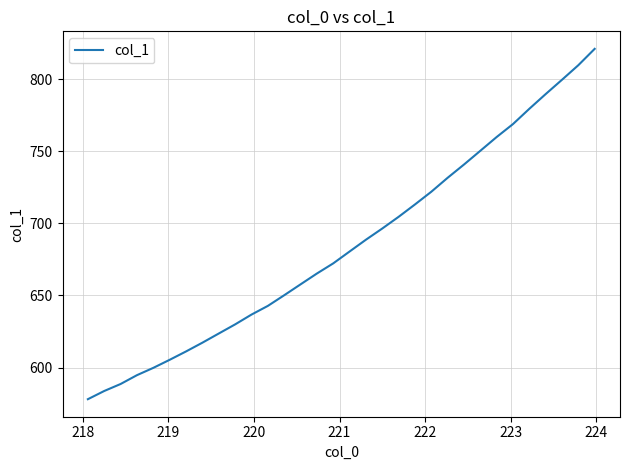

What is the minimum value shown in the chart?

578.0